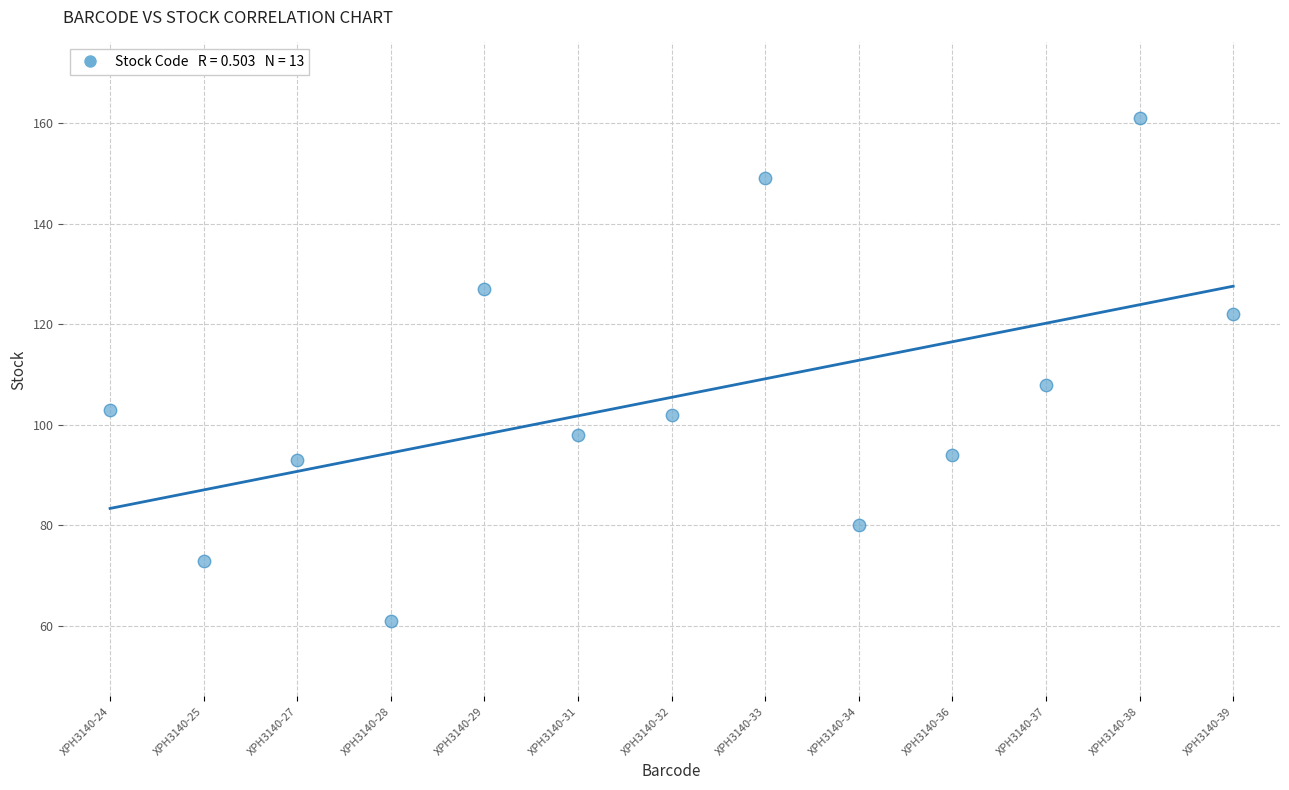

What is the range of Y values (max minus min)?

100